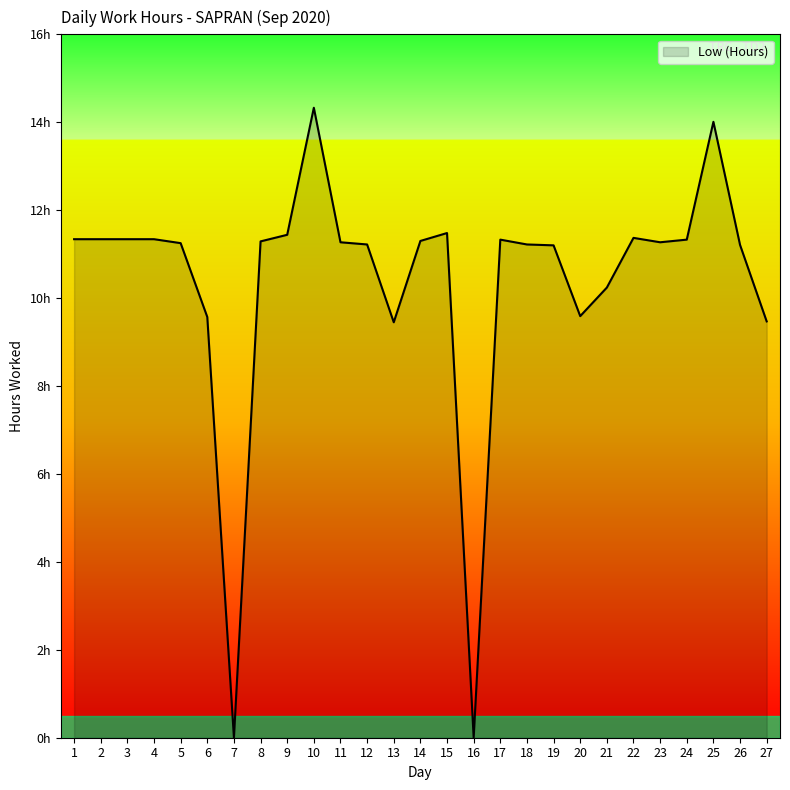

Does the chart display data point markers on the line(s)?

No